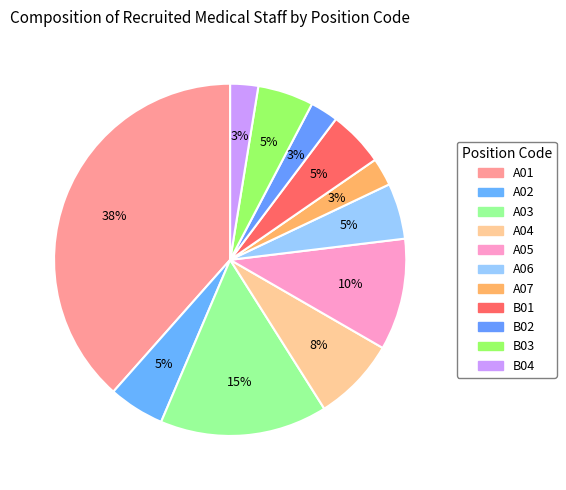

How many segments does this pie chart have?

11